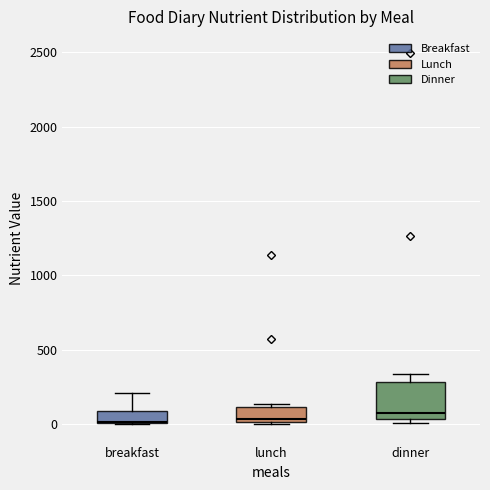

Comparing the boxes themselves (not the whiskers), which one is the tallest?

dinner